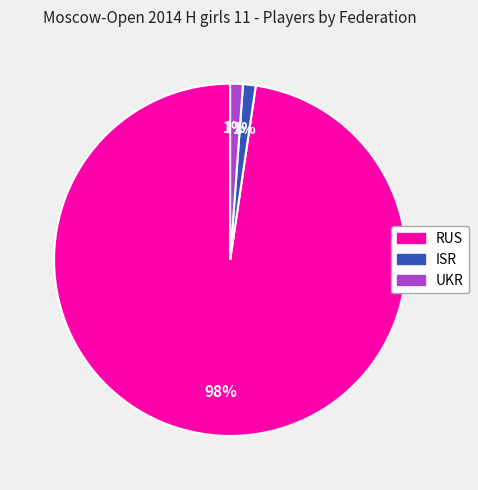

To the nearest percent, what percentage of the pie is RUS?

98%